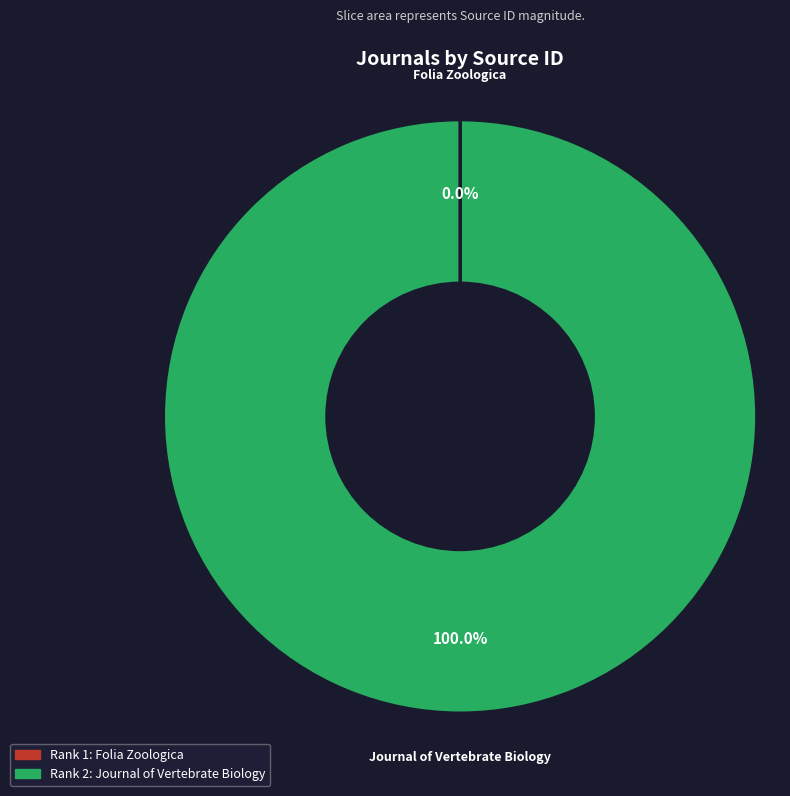

Which slice is the largest?

Journal of Vertebrate Biology